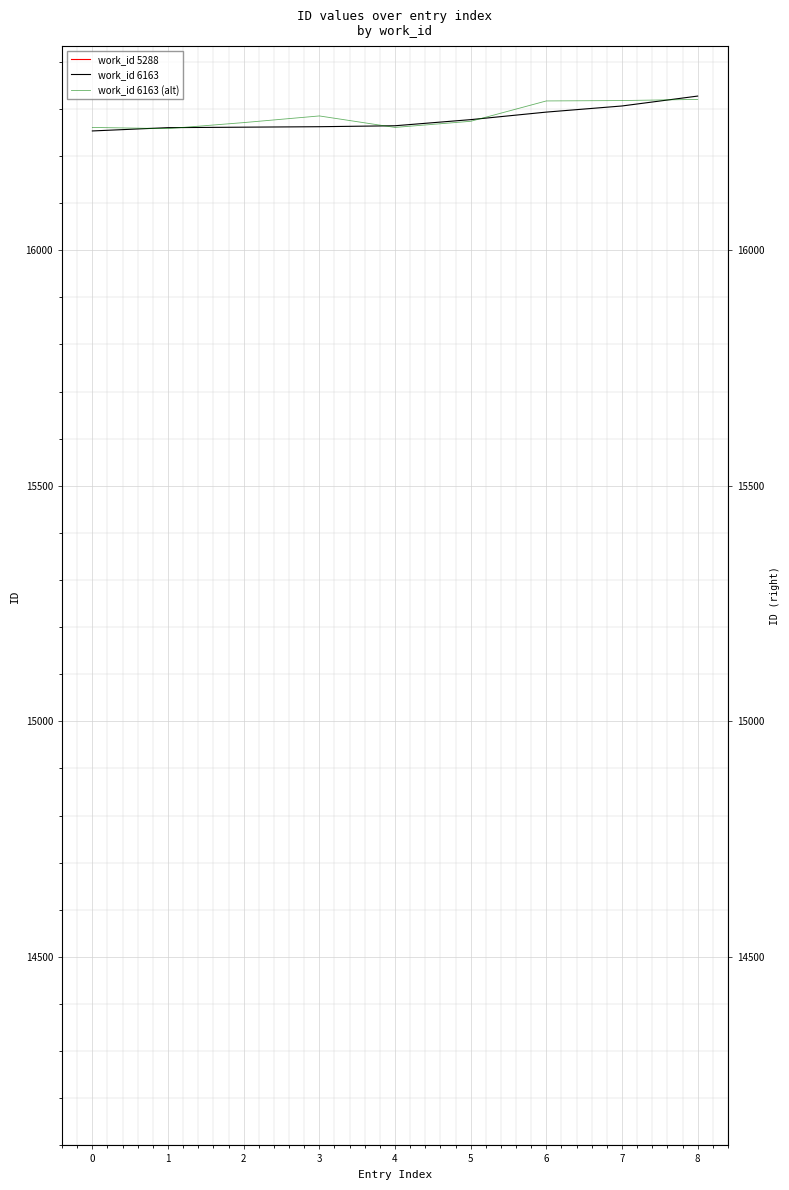

At which label does work_id 6163 (alt) reach its peak?

8